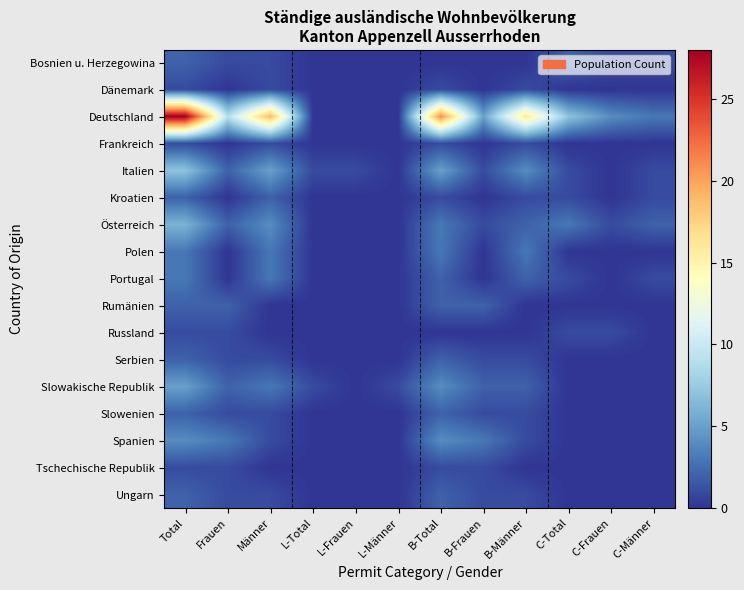

Which has a higher value, C-Frauen or L-Total?

C-Frauen